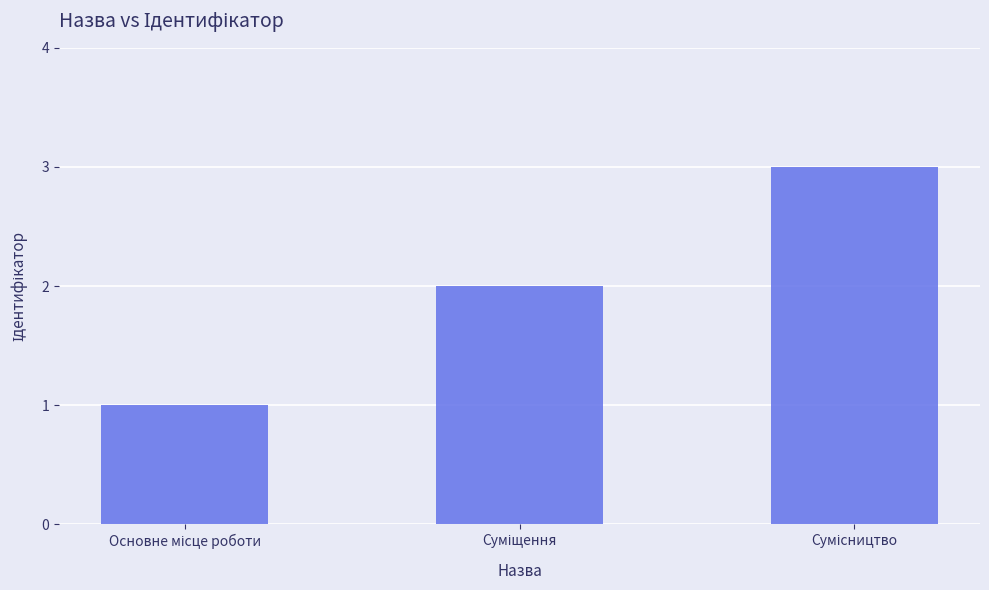

How many bars are there in total?

3